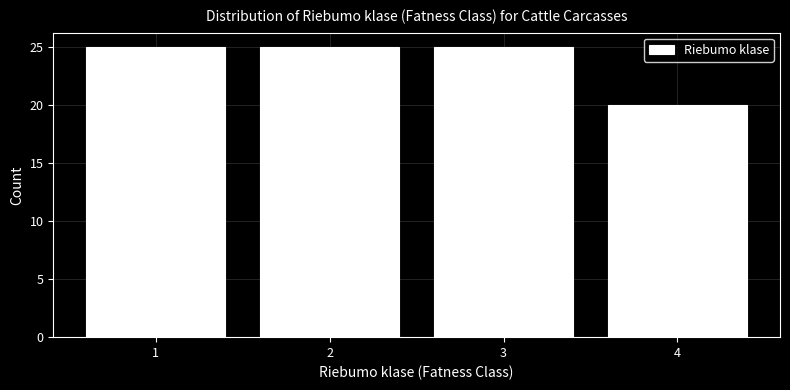

How tall is the bar that spans 3.5 to 4.5 on the x-axis? The values are not printed on the chart, so give them approximately, as read against the axis.

20